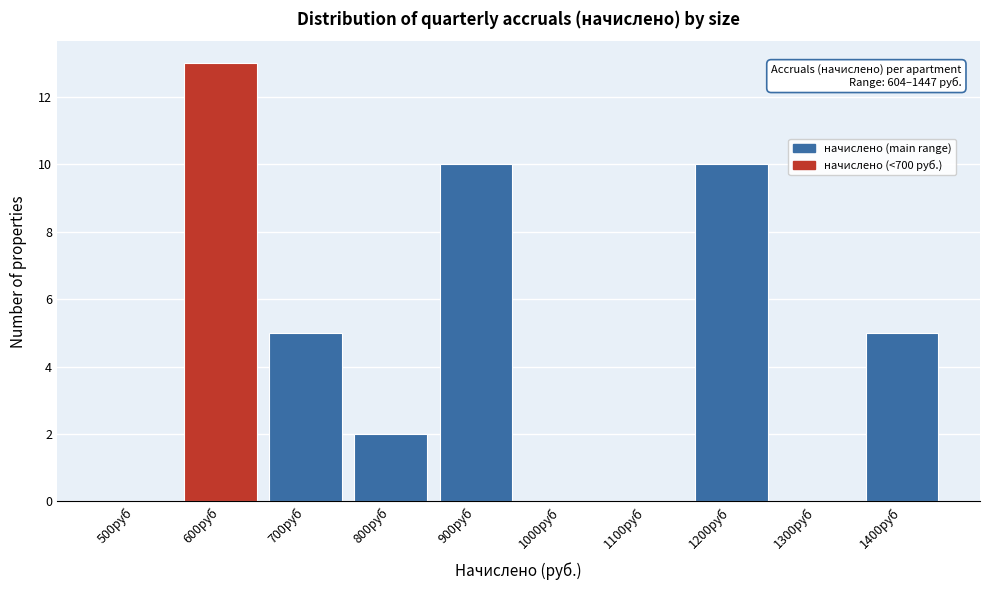

Reading right to left, transcribe all the data shown in this chart.

1400руб=5	1300руб=0	1200руб=10	1100руб=0	1000руб=0	900руб=10	800руб=2	700руб=5	600руб=13	500руб=0